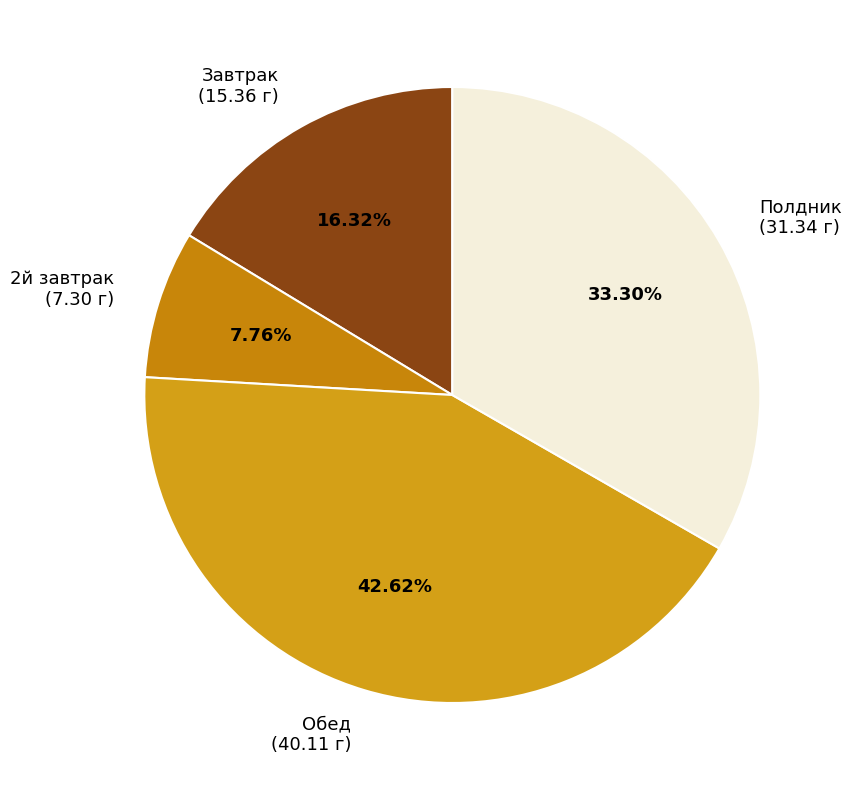

To the nearest percent, what portion does Обед represent?

43%